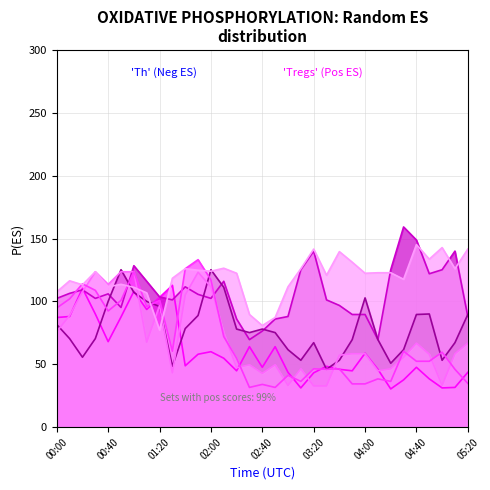

The   8.103 series shows 46.4 at 04:20. True or false?

True